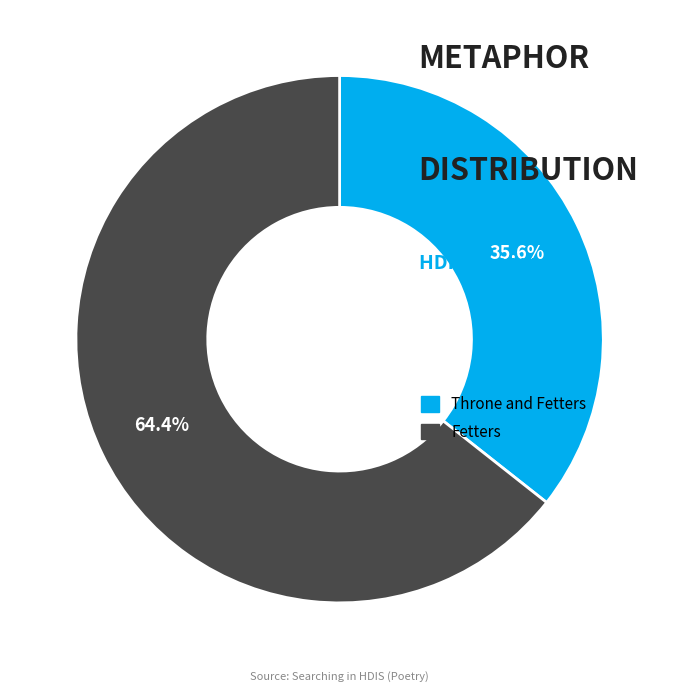

What percentage is the Fetters slice, to the nearest percent?

64%